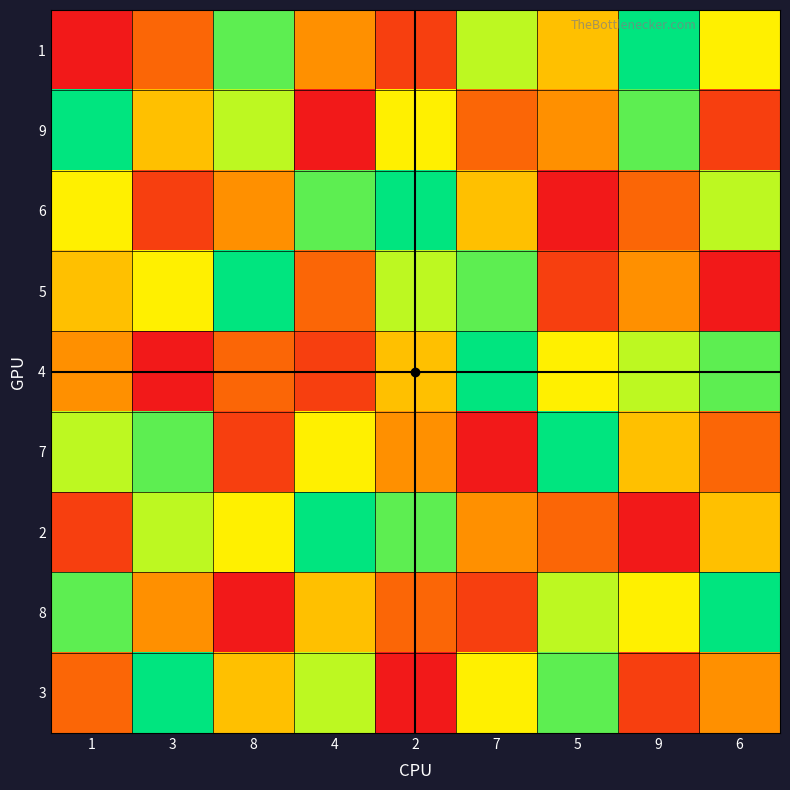

Reading left to right, what are all the values shown in this chart?

1: 1=1	3=3	8=8	4=4	2=2	7=7	5=5	9=9	6=6
9: 1=9	3=5	8=7	4=1	2=6	7=3	5=4	9=8	6=2
6: 1=6	3=2	8=4	4=8	2=9	7=5	5=1	9=3	6=7
5: 1=5	3=6	8=9	4=3	2=7	7=8	5=2	9=4	6=1
4: 1=4	3=1	8=3	4=2	2=5	7=9	5=6	9=7	6=8
7: 1=7	3=8	8=2	4=6	2=4	7=1	5=9	9=5	6=3
2: 1=2	3=7	8=6	4=9	2=8	7=4	5=3	9=1	6=5
8: 1=8	3=4	8=1	4=5	2=3	7=2	5=7	9=6	6=9
3: 1=3	3=9	8=5	4=7	2=1	7=6	5=8	9=2	6=4